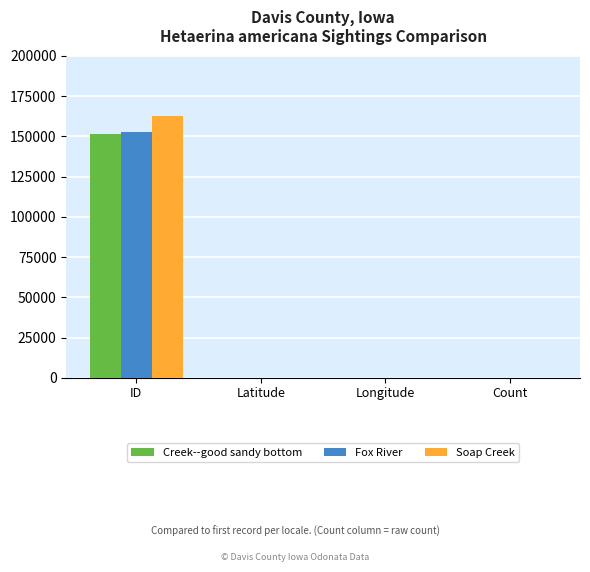

What is the maximum value shown in the chart?

162590.0